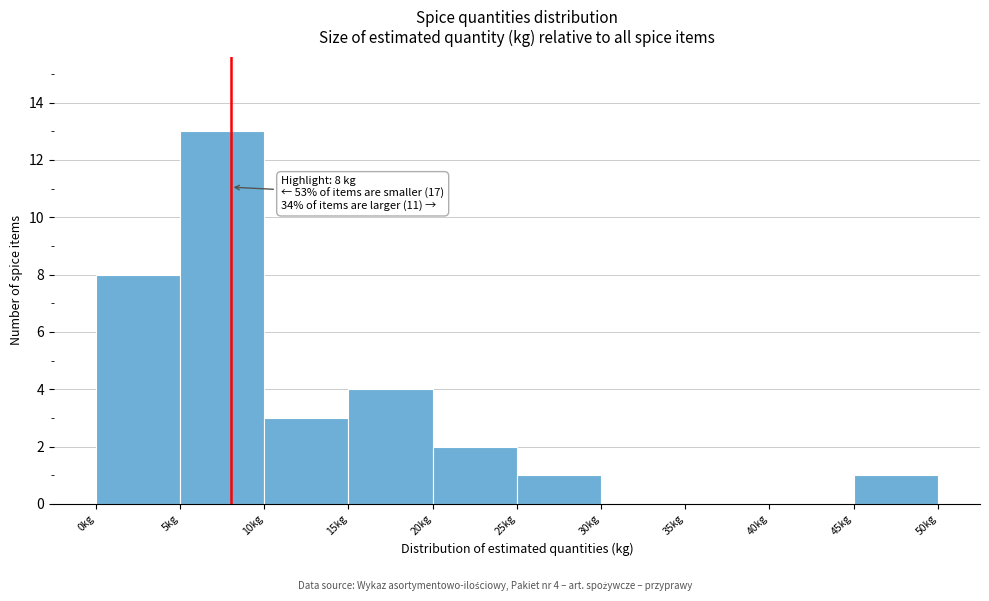

Over which range of the x-axis is the bar tallest?

5 to 10